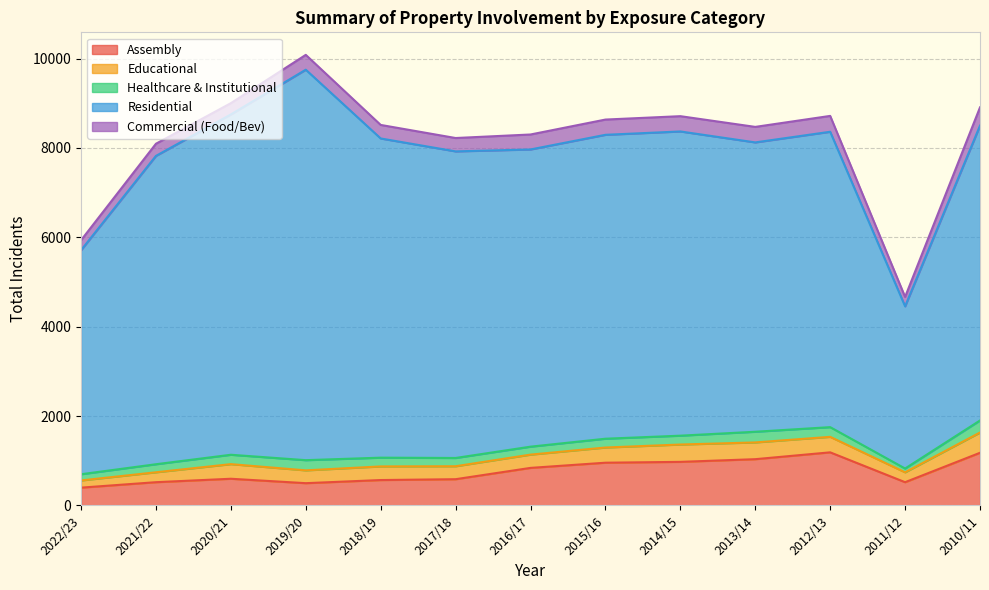

Rank the series at 2016/17 from lowest to highest value.

Healthcare & Institutional, Educational, Commercial (Food/Bev), Assembly, Residential